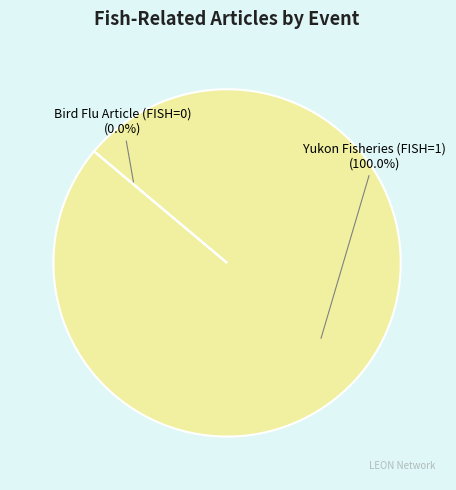

Which category accounts for the majority?

Yukon Fisheries (FISH=1)